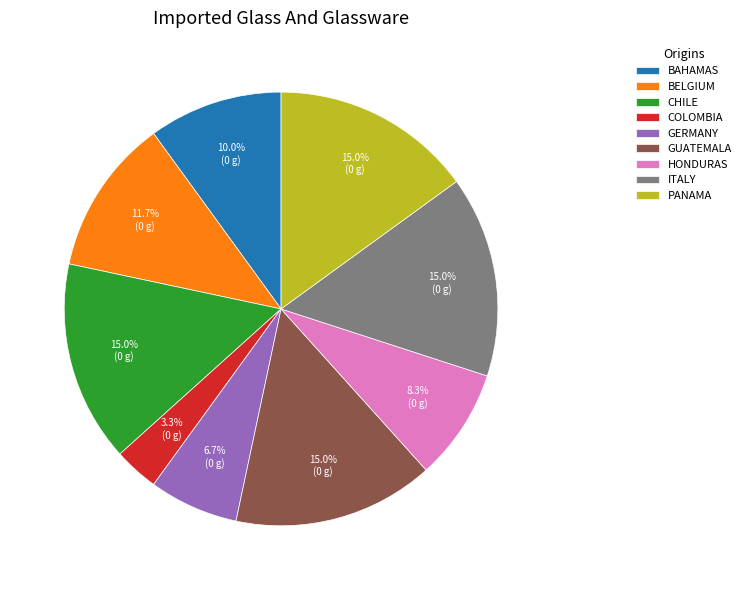

Which slice is the smallest?

COLOMBIA